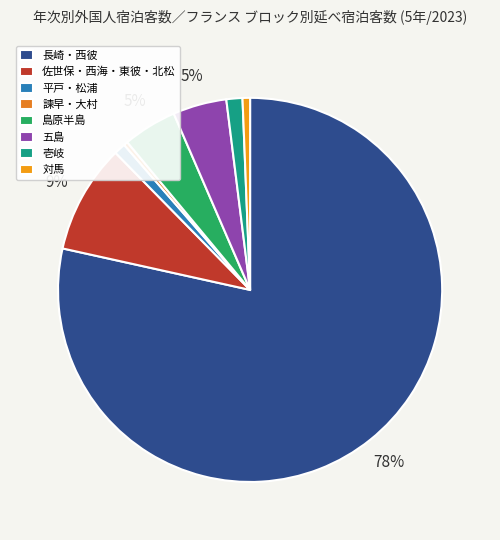

Count the number of slices in the pie.

8